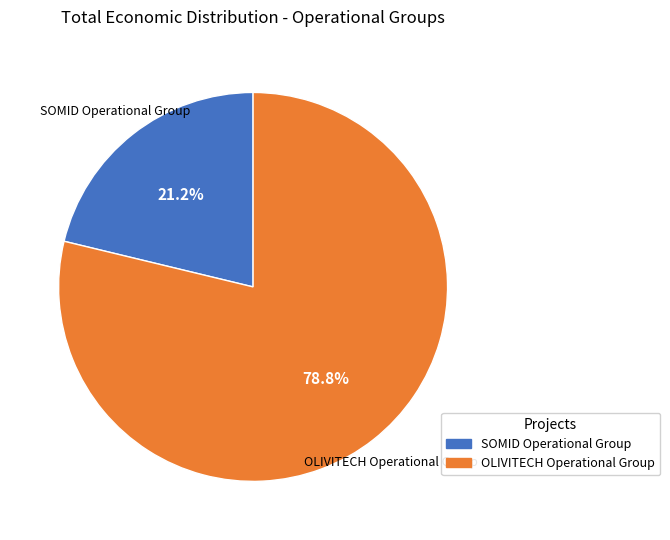

To the nearest percent, what is the difference between the SOMID Operational Group and OLIVITECH Operational Group slice percentages?

58%